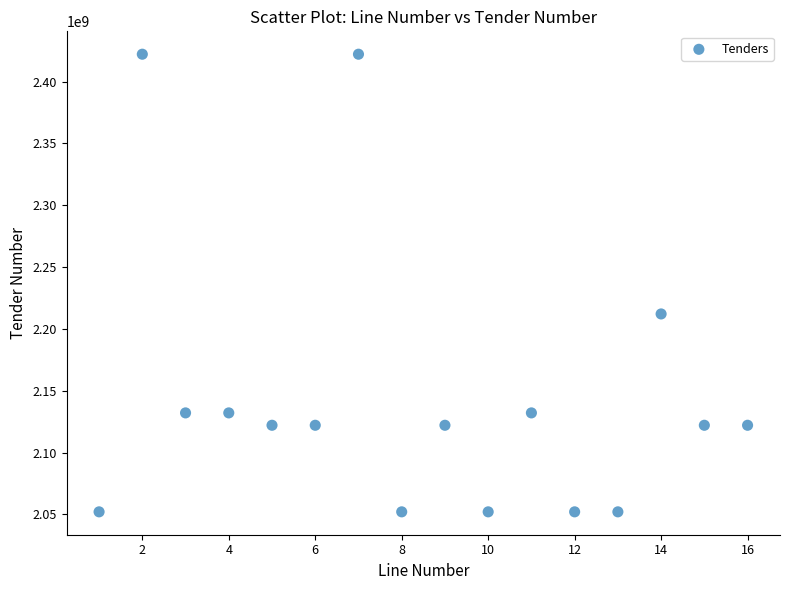

What is the range of Y values (max minus min)?

370000023